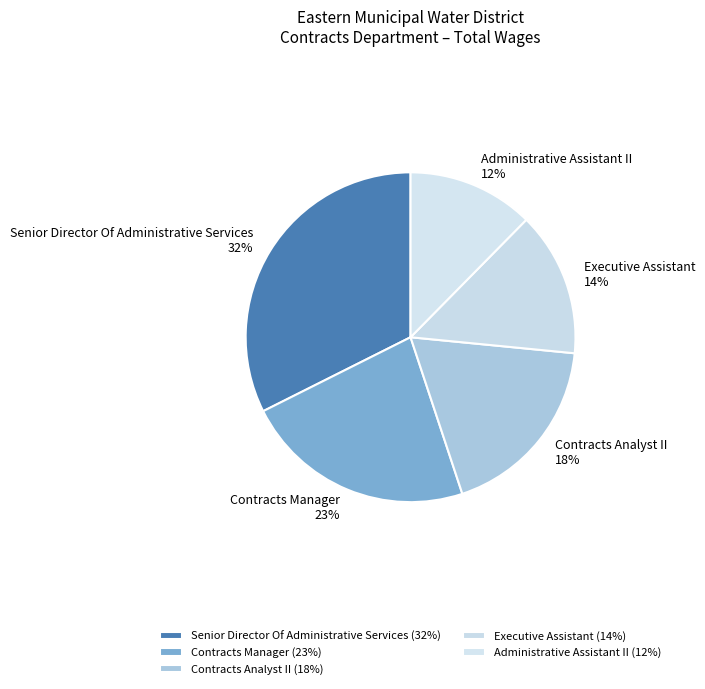

Is there a majority slice in this chart?

No